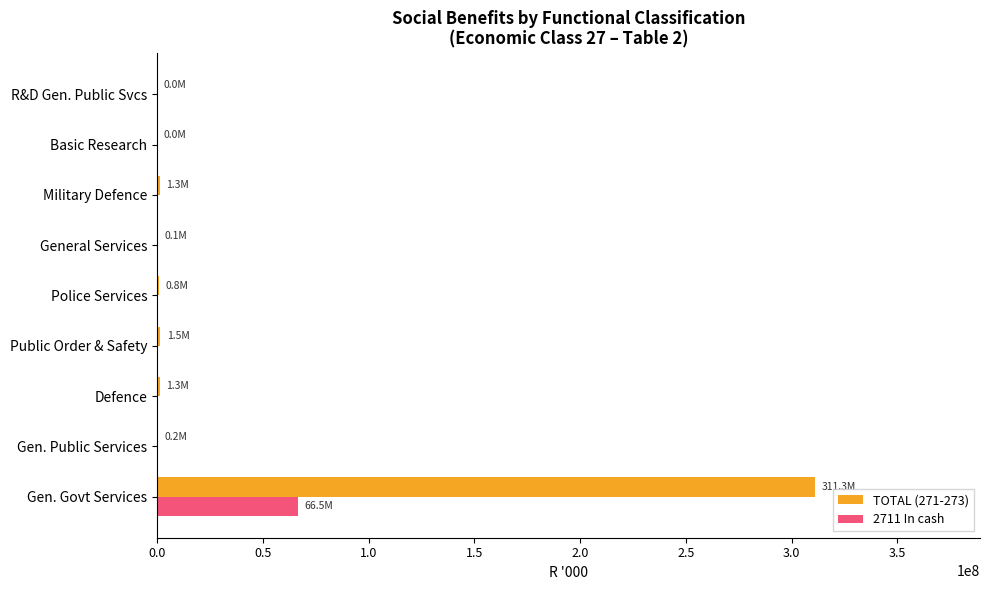

What is the maximum value shown in the chart?

311289669